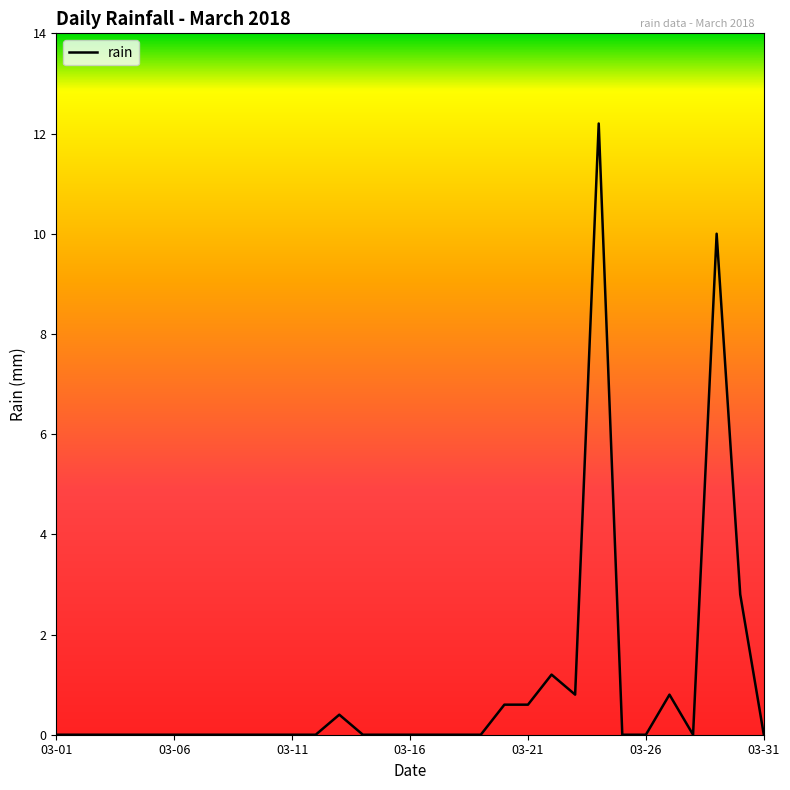

What is the greatest value displayed?

12.2